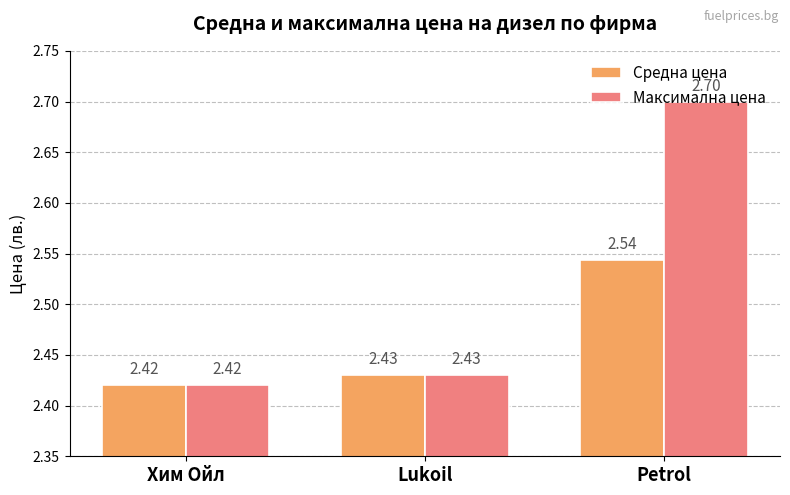

Is the value of Максимална цена at Lukoil greater than the value of Средна цена at Petrol?

No